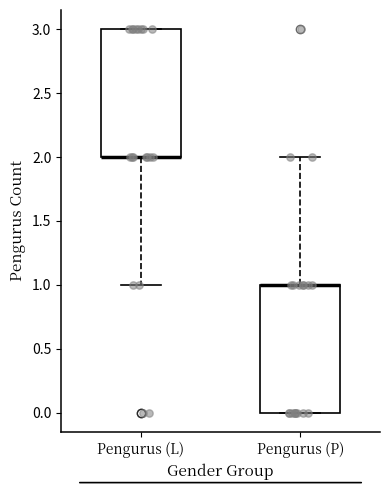

Reading left to right, transcribe this box plot: for each box, give where its median line is, the range the box spans, and where its two whiskers end, as read against the y-axis. The values are not printed on the chart, so give them approximately, as read against the axis.

Pengurus (L): median 2 (drawn on the box's lower edge), box 2 to 3, whiskers 1 to 3
Pengurus (P): median 1 (drawn on the box's upper edge), box 0 to 1, whiskers 0 to 2